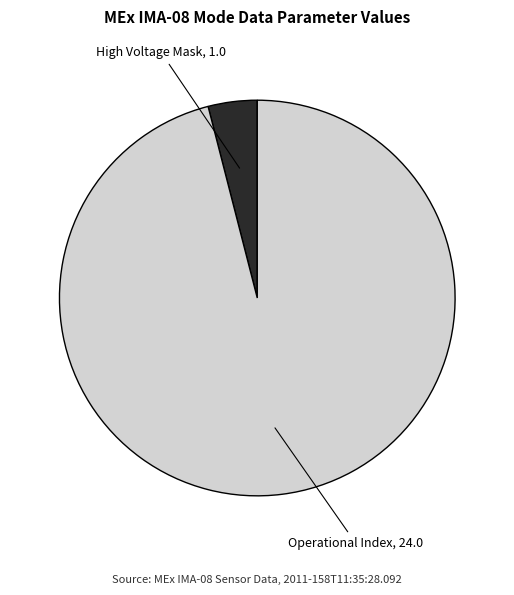

Which category has the biggest portion of the pie?

Operational Index